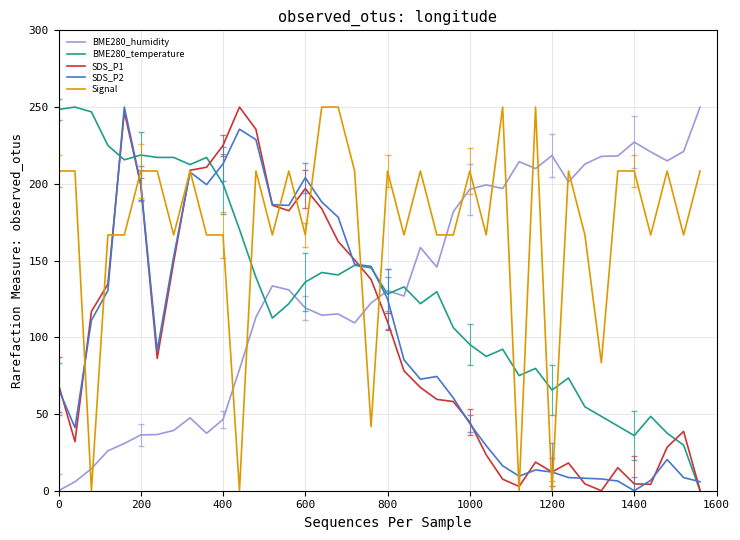

After their last crossing, which series has the higher values: SDS_P1 or SDS_P2?

SDS_P2